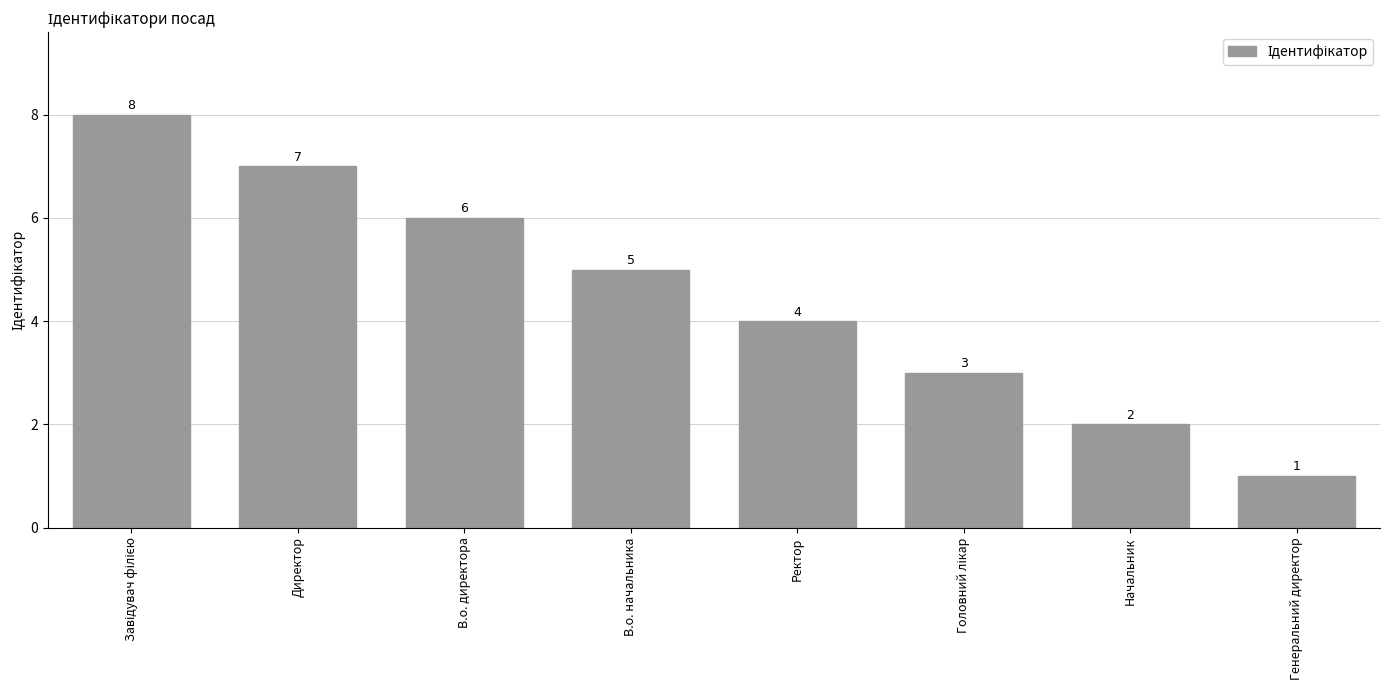

What is the difference between the maximum and minimum values?

7